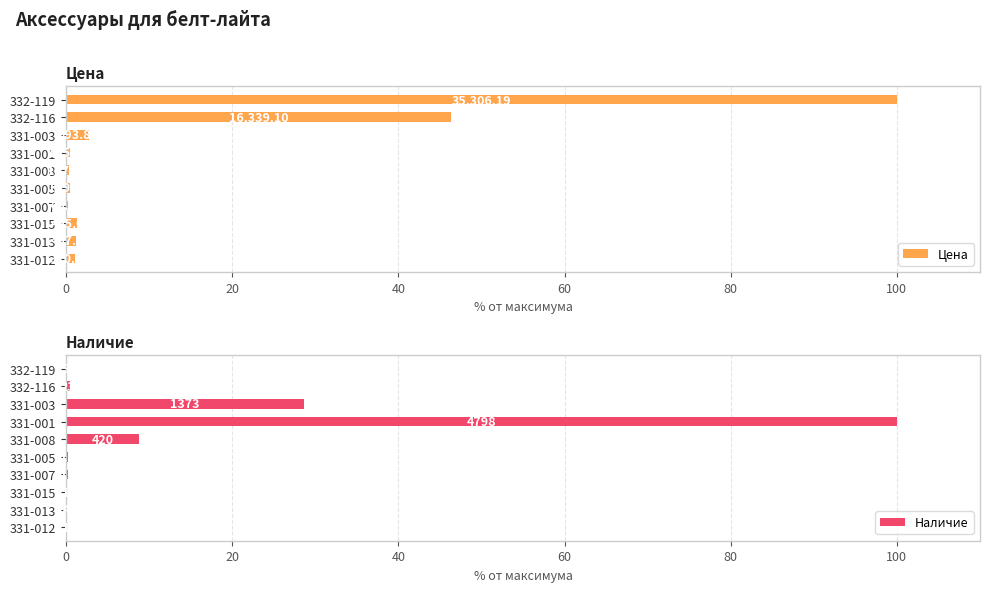

What position from the left is 331-013?

2